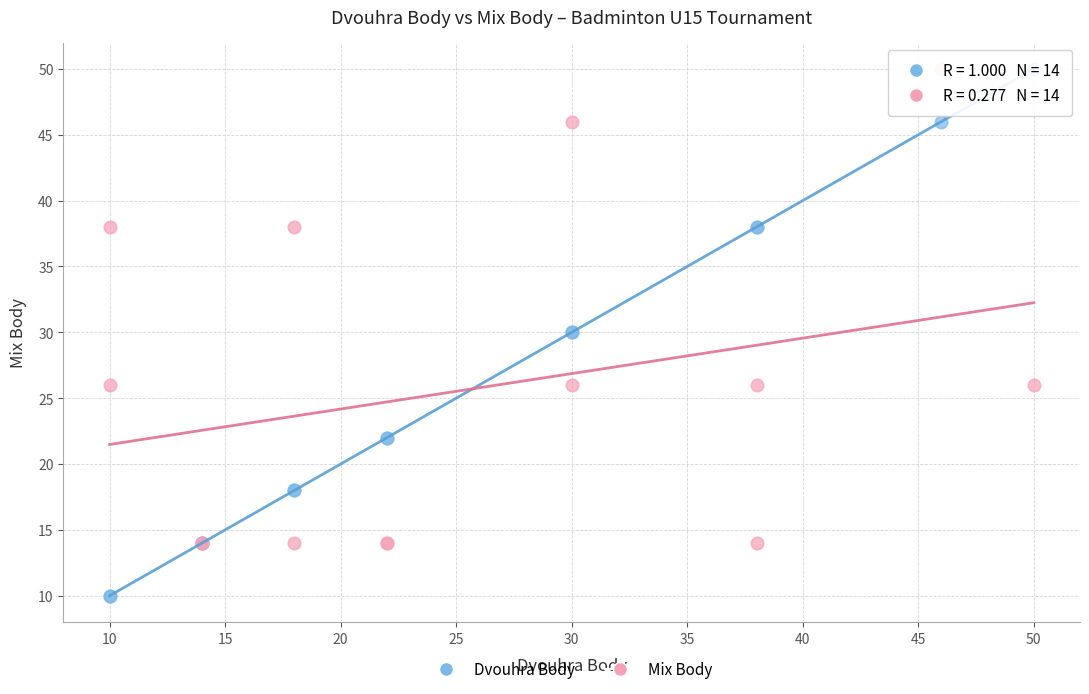

Which series has the largest Y range (max minus min)?

Dvouhra Body